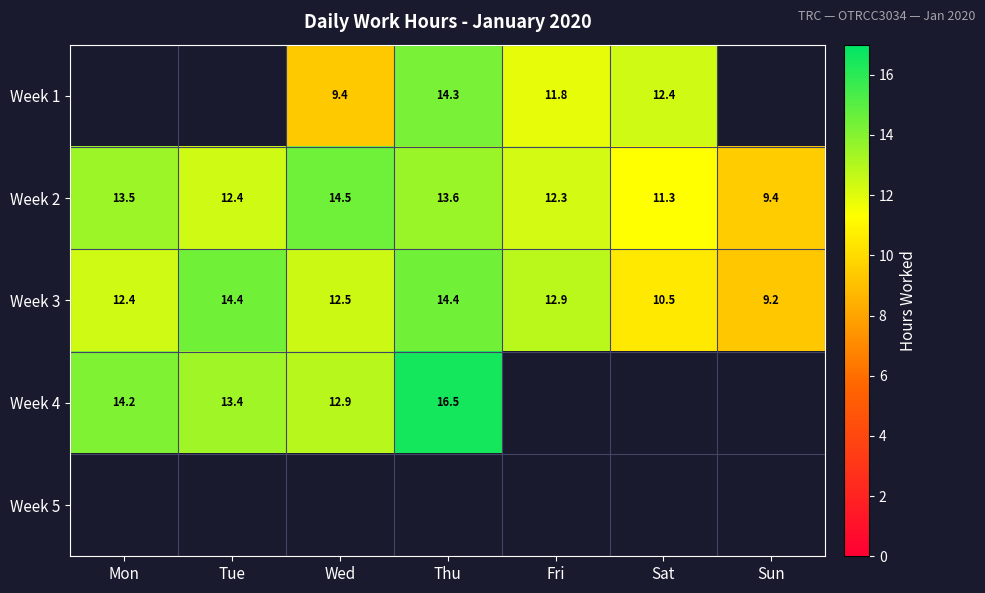

At which label does Week 3 first exceed 12?

Mon